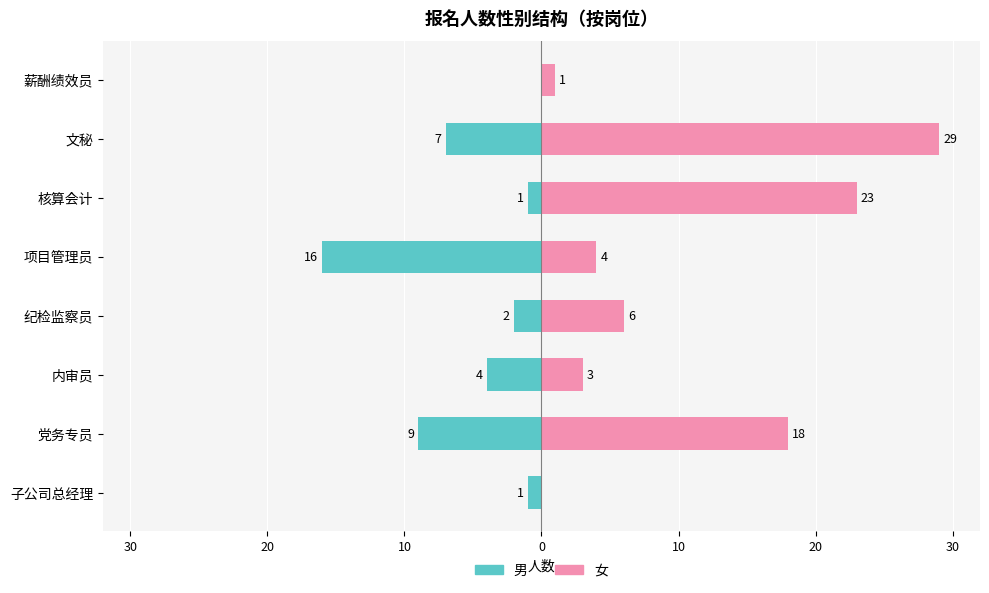

How many bars are there in total?

16